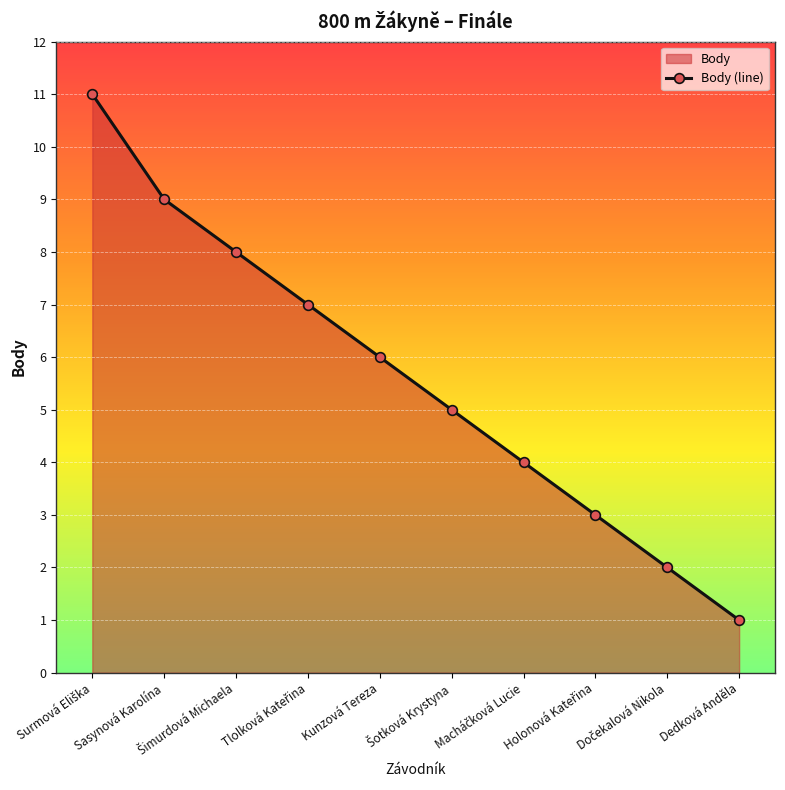

Rank the categories by value from highest to lowest.

Surmová Eliška, Sasynová Karolína, Šimurdová Michaela, Tlolková Kateřina, Kunzová Tereza, Šotková Krystyna, Macháčková Lucie, Holonová Kateřina, Dočekalová Nikola, Dedková Anděla